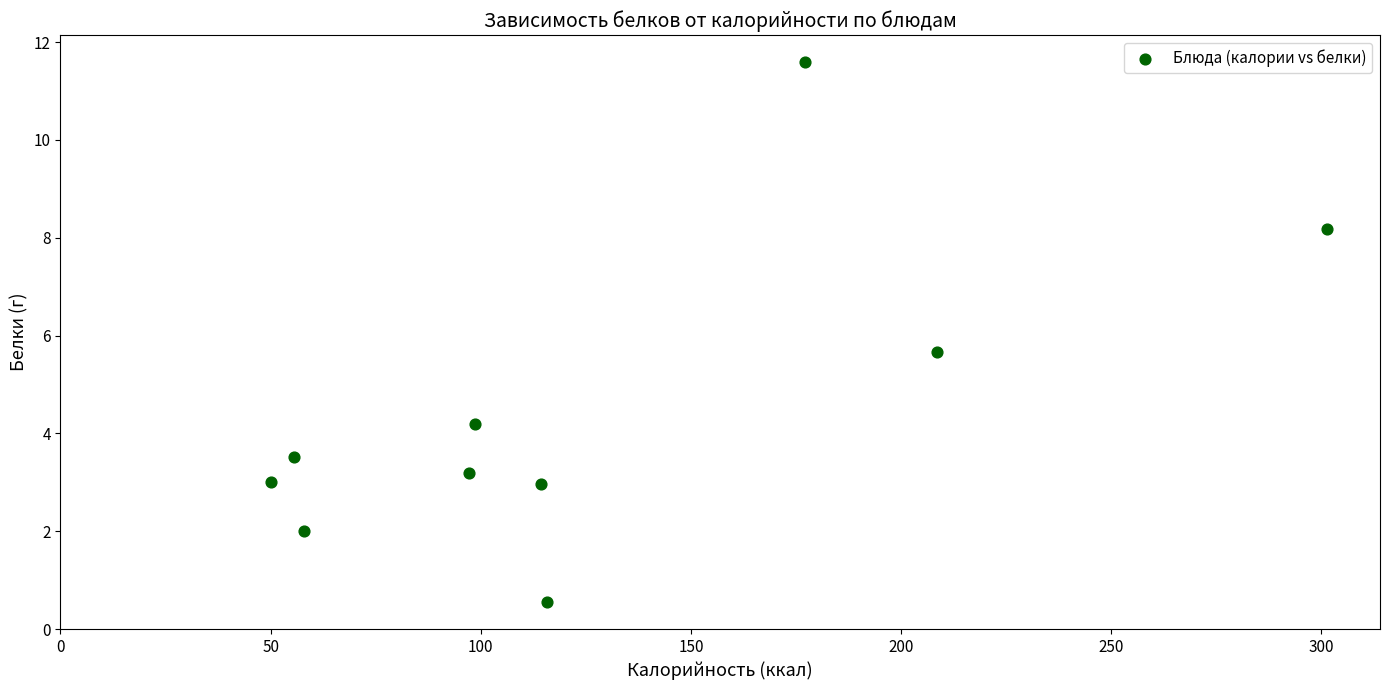

What Y value in the scatter plot is closest to 6?

5.7